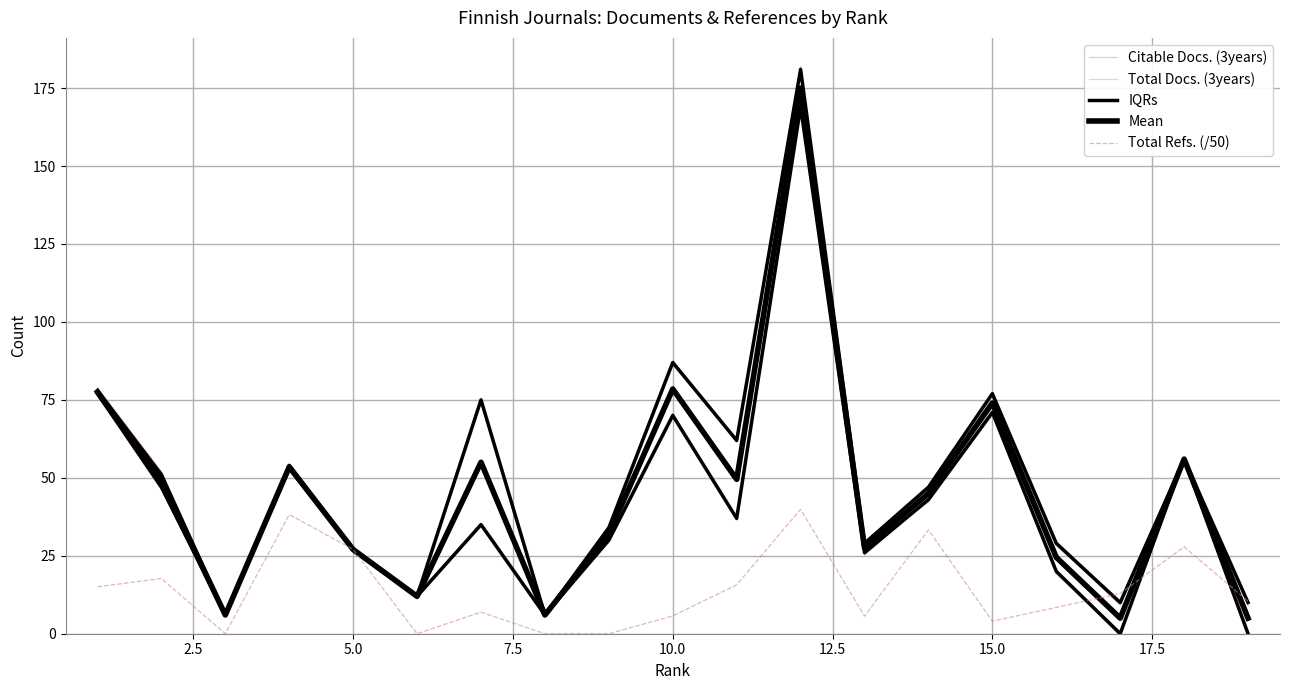

How many interior local peaks does the Total Refs. (/50) series have?

6